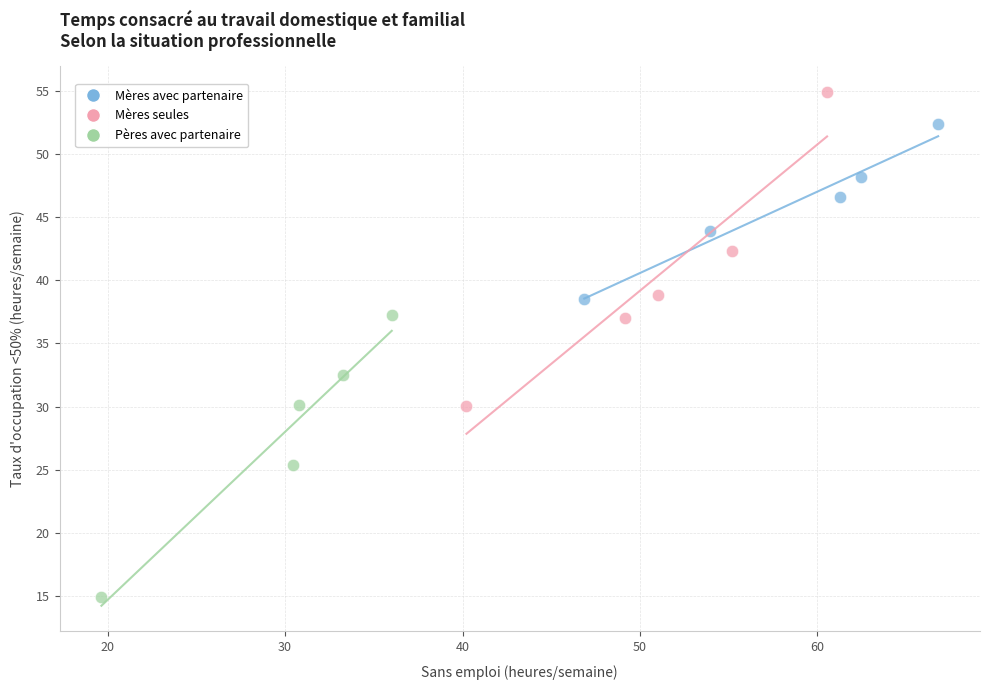

Which series has the largest Y range (max minus min)?

Mères seules